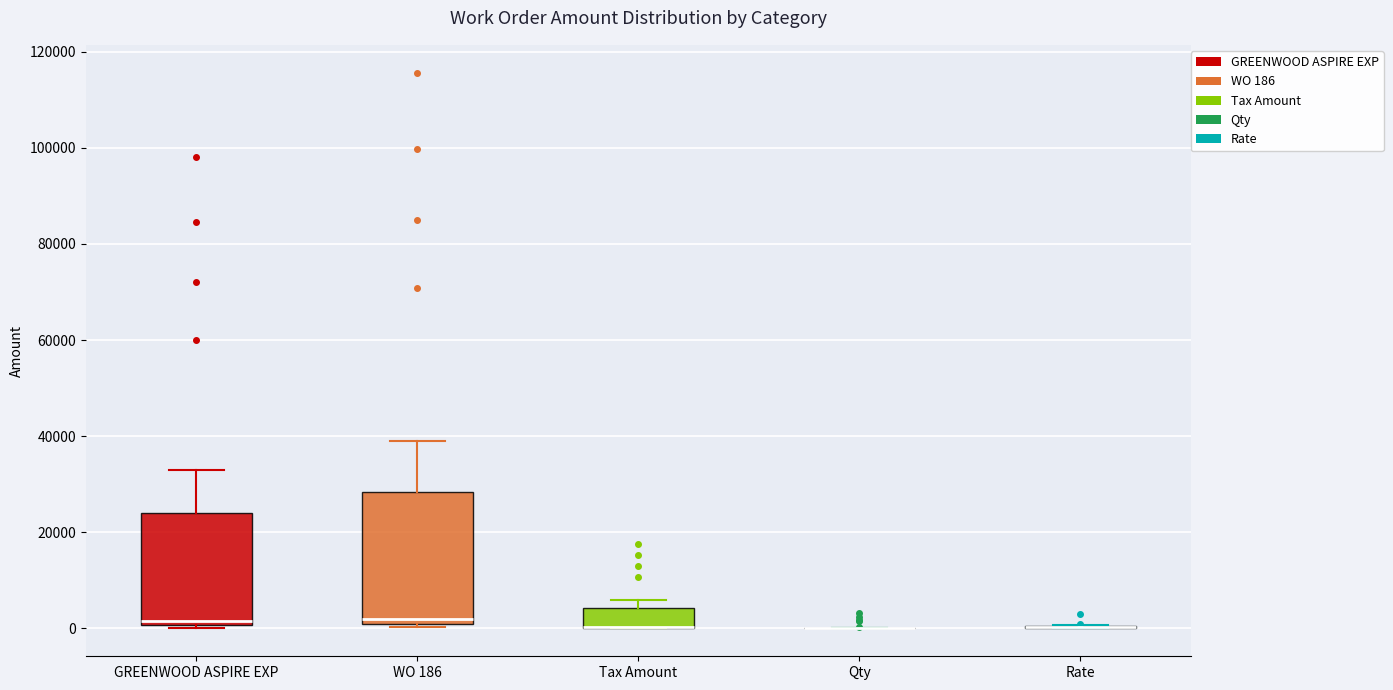

Where is the lower edge of the box for WO 186 on the y-axis? The values are not printed on the chart, so give them approximately, as read against the axis.

0